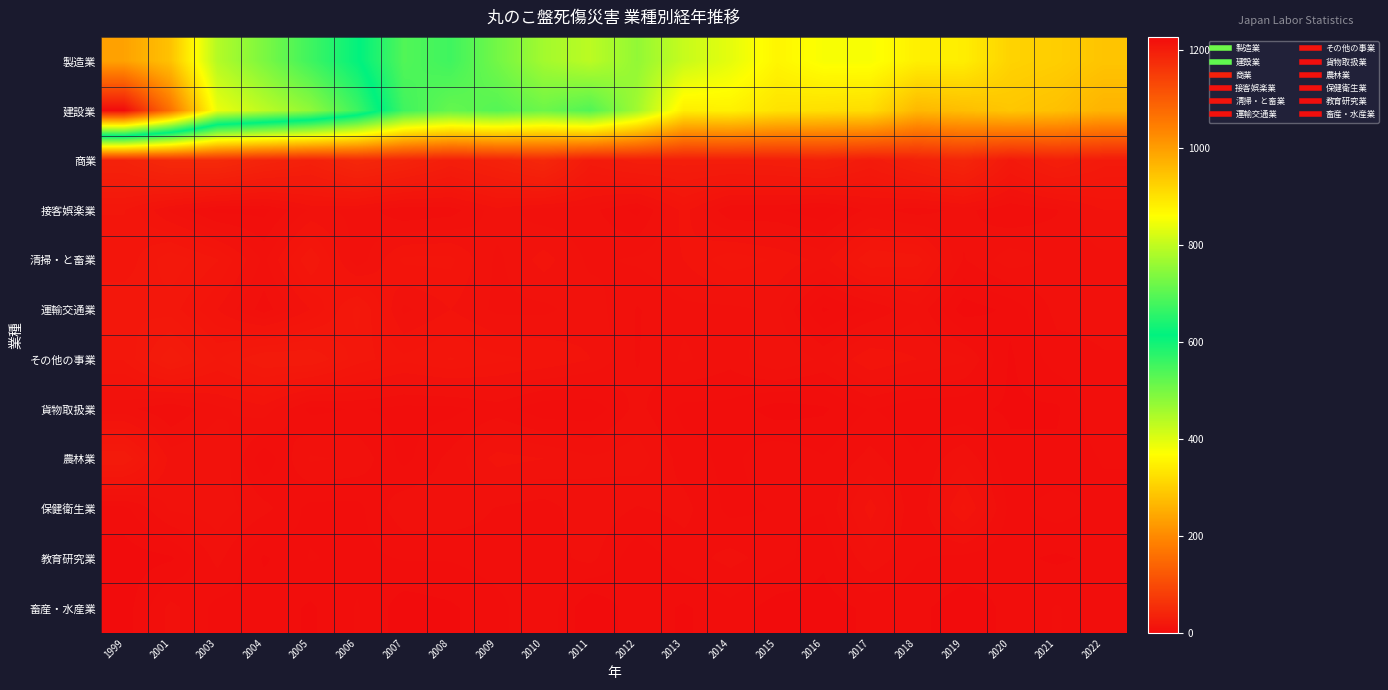

At which category does the chart reach its peak across all series?

1999